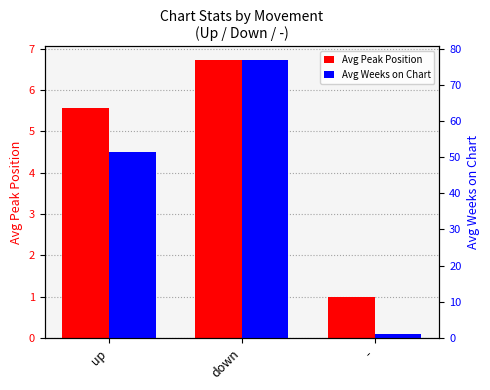

Rank the categories by Avg Peak Position value from highest to lowest.

down, up, -